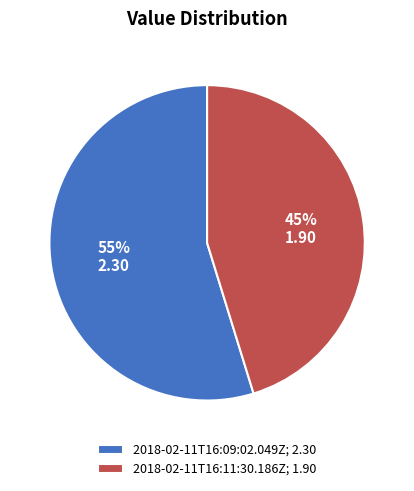

What is the majority slice?

2018-02-11T16:09:02.049Z